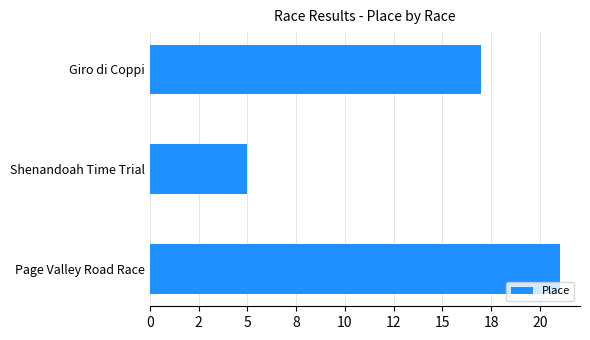

What is the difference between the second highest and minimum values?

12